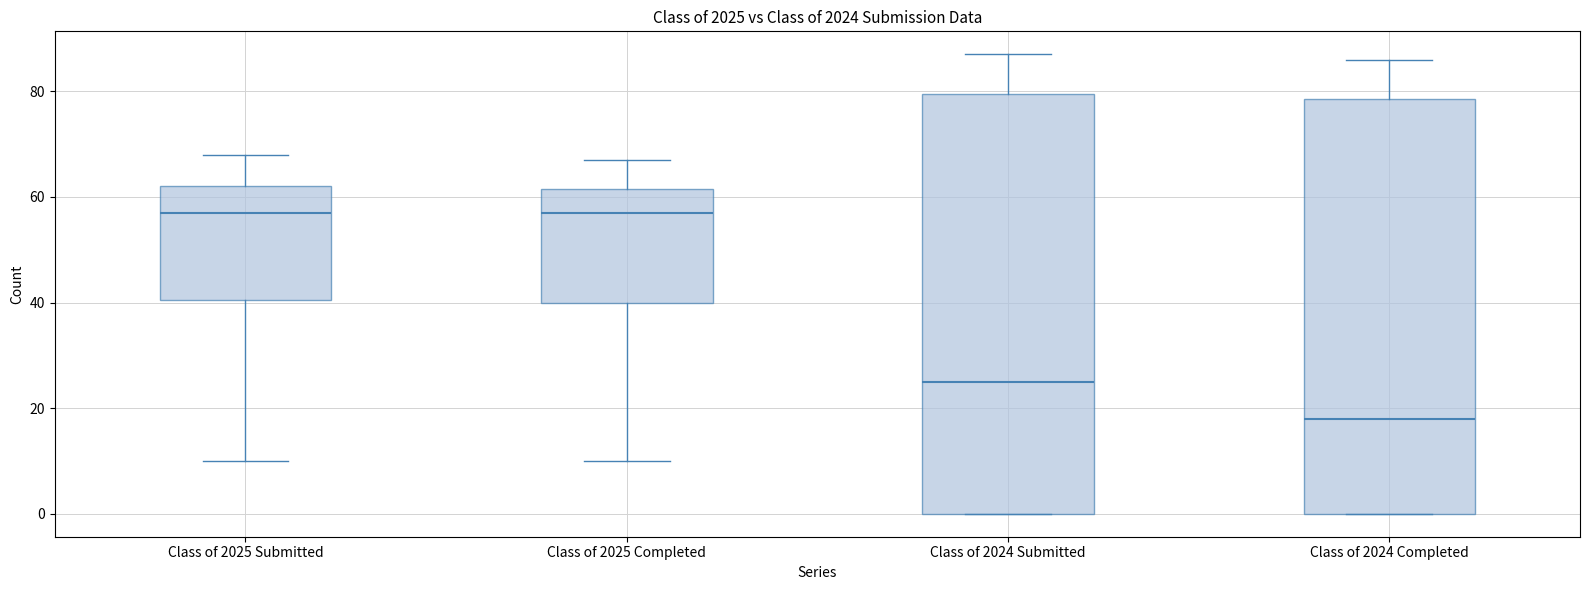

Reading left to right, read every box against the y-axis: the position of its median line, the range the box covers, and the ends of its whiskers. The values are not printed on the chart, so give them approximately, as read against the axis.

Class of 2025 Submitted: median 58, box 40 to 62, whiskers 10 to 68
Class of 2025 Completed: median 58, box 40 to 62, whiskers 10 to 68
Class of 2024 Submitted: median 26, box 0 to 80, whiskers 0 to 88
Class of 2024 Completed: median 18, box 0 to 78, whiskers 0 to 86